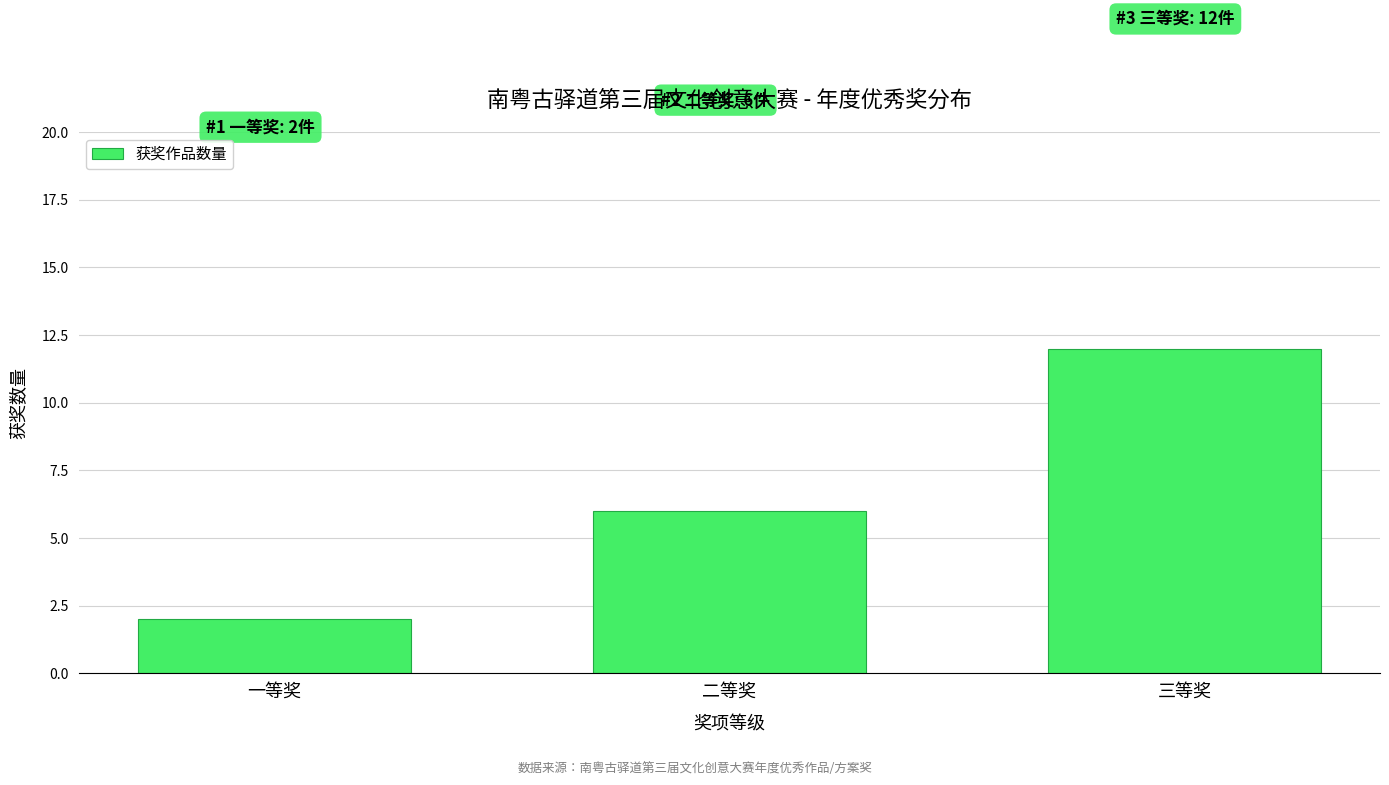

Reading left to right, transcribe all the data shown in this chart.

2	6	12